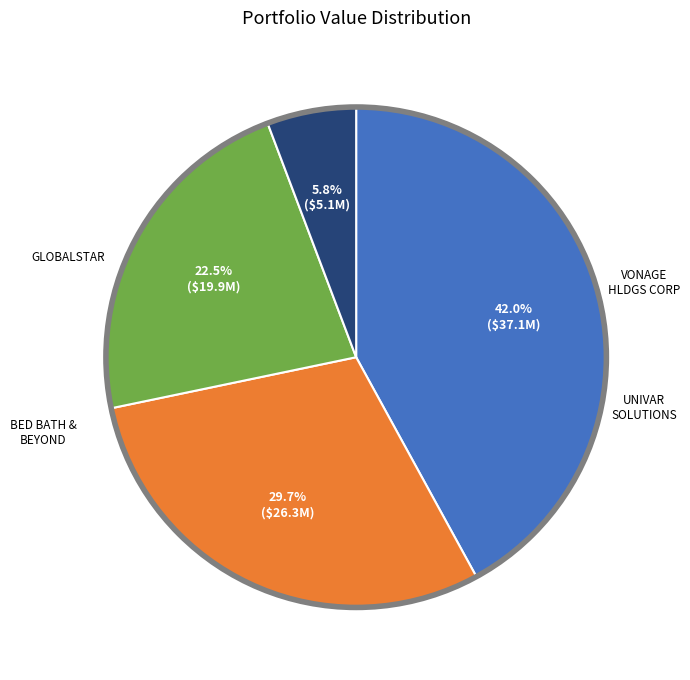

Does any single category account for the majority?

No